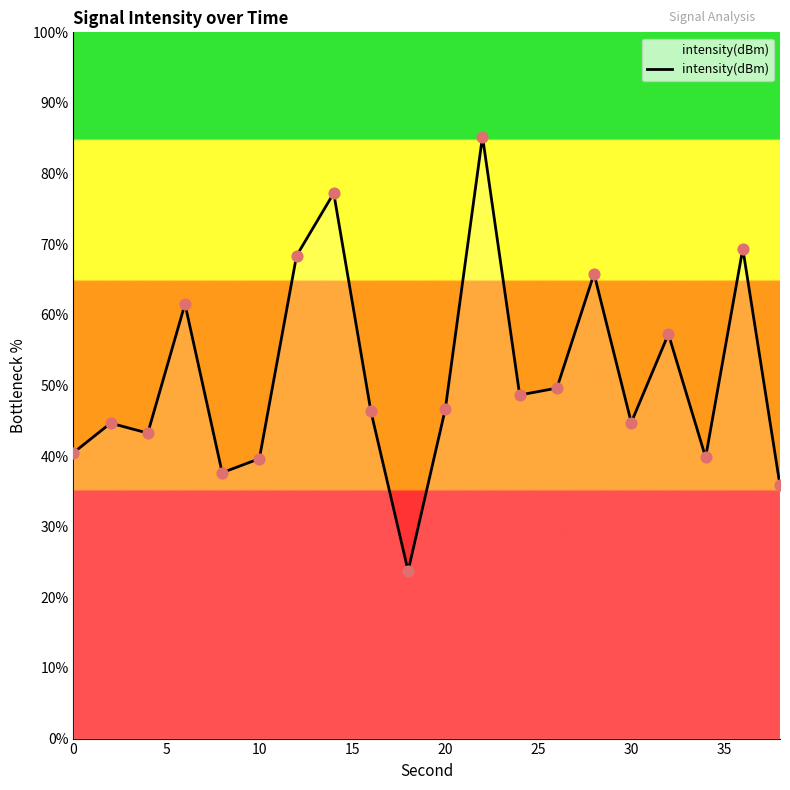

What is the minimum value shown in the chart?

23.7